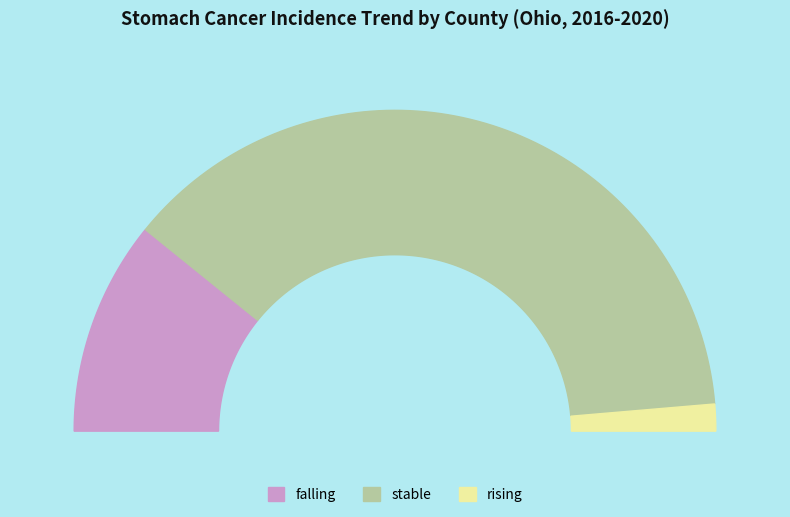

Which slice is the smallest?

rising